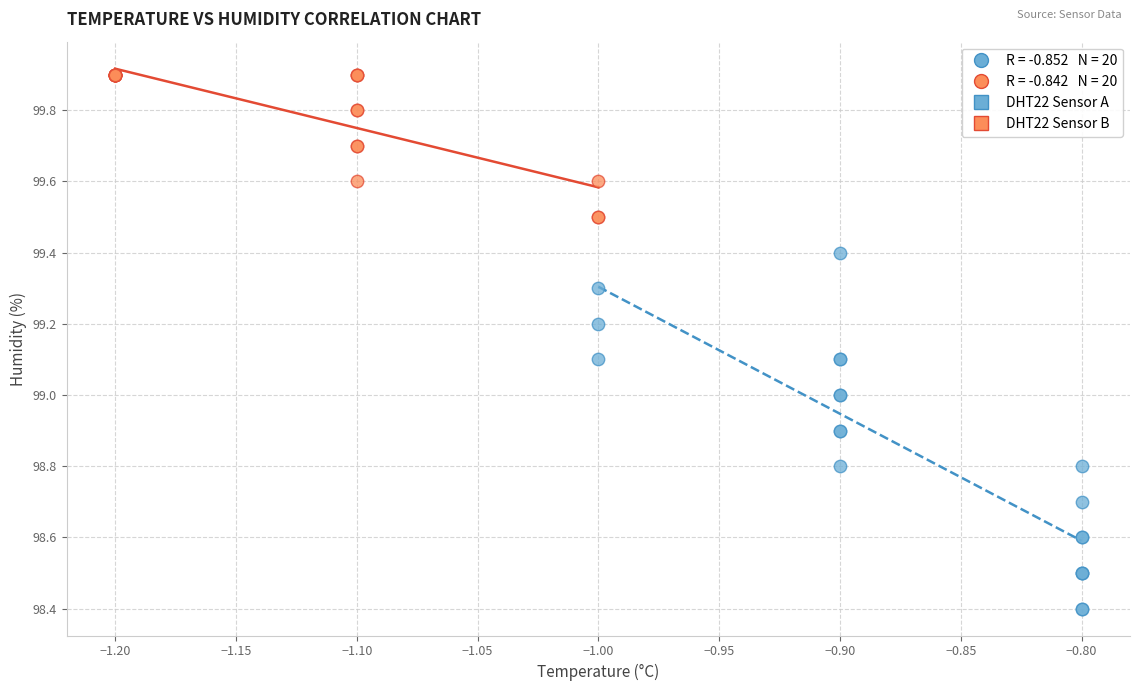

Which series contains the highest Y value?

DHT22 Sensor B